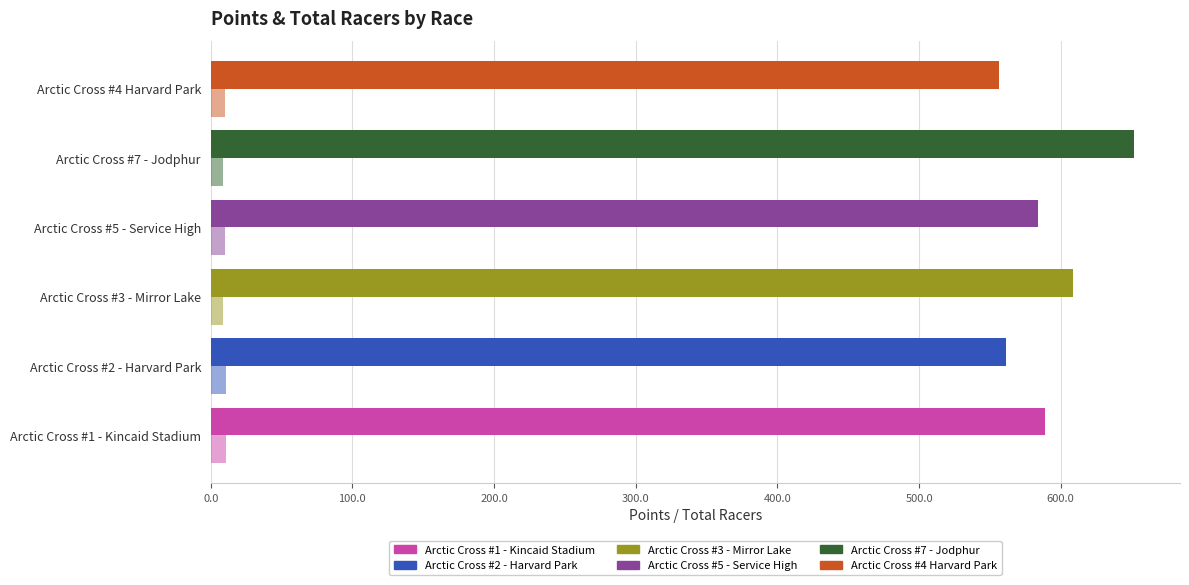

Reading right to left, transcribe all the data shown in this chart.

Points: 556.2	651.6	583.9	608.5	561.7	588.6
Total Racers: 10.0	9.0	10.0	9.0	11.0	11.0